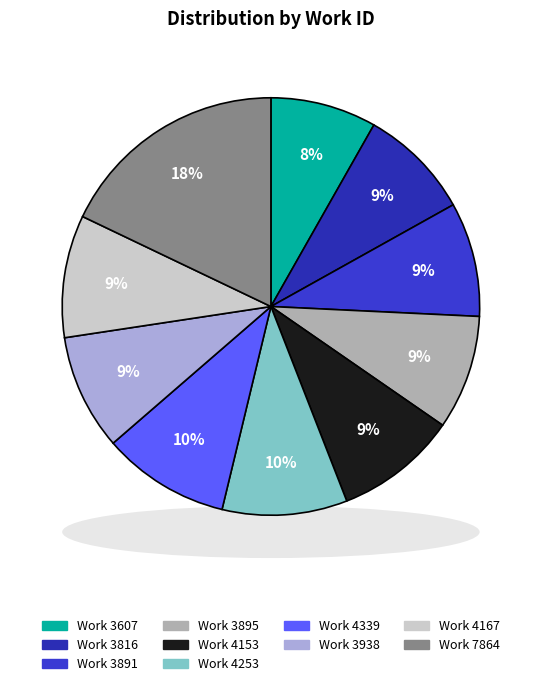

Combined, what portion of the pie is Work 3607 and Work 3938?

17.2%